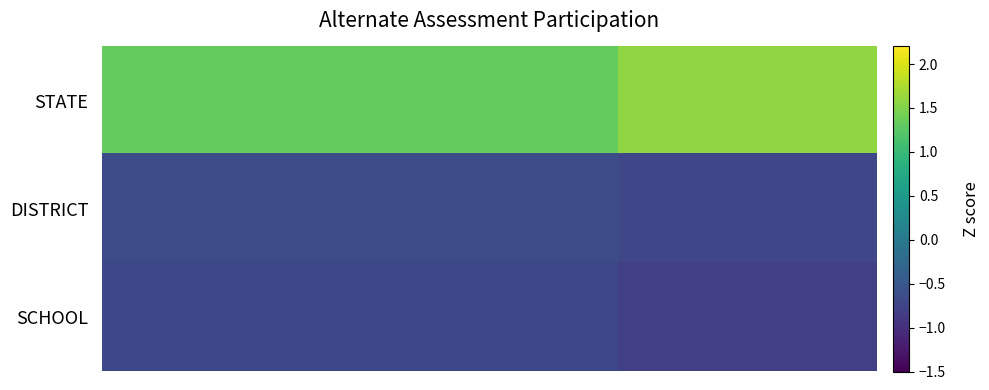

Reading right to left, extract all data points from this chart.

STATE: 1.6	1.3	1.3
DISTRICT: -0.7	-0.7	-0.7
SCHOOL: -0.8	-0.7	-0.7